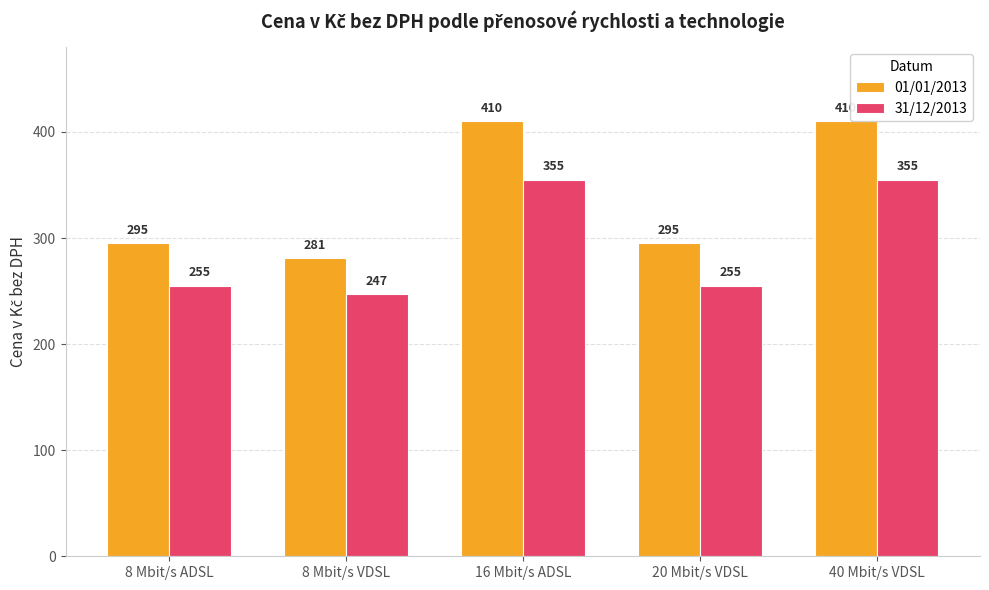

How many bars are there in each group?

2